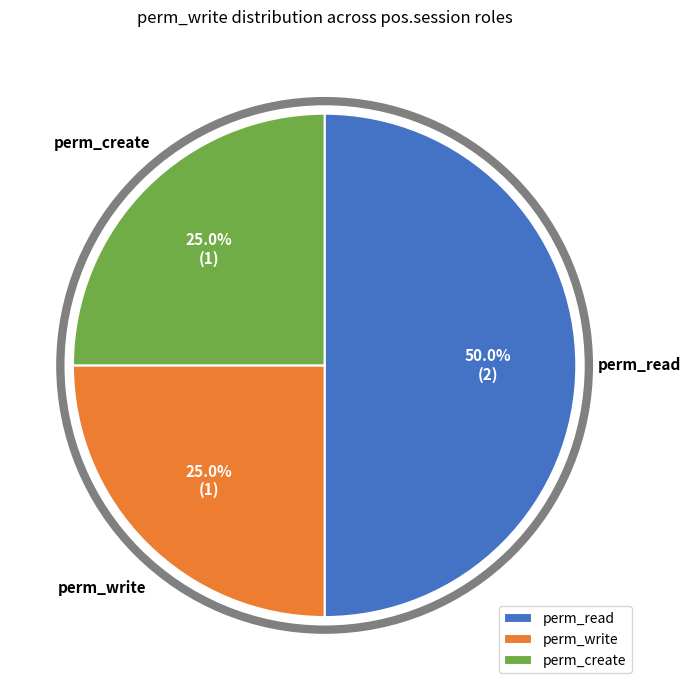

Approximately how many times larger is the value at perm_write compared to perm_read?

0.5